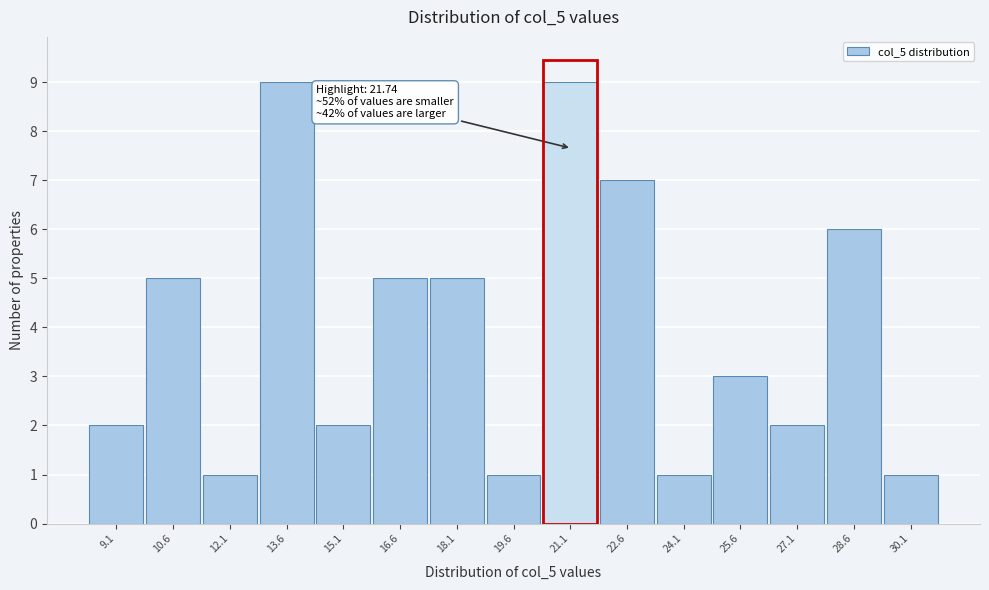

Reading left to right, transcribe all the data shown in this chart.

9.1=2	10.6=5	12.1=1	13.6=9	15.1=2	16.6=5	18.1=5	19.6=1	21.1=9	22.6=7	24.1=1	25.6=3	27.1=2	28.6=6	30.1=1